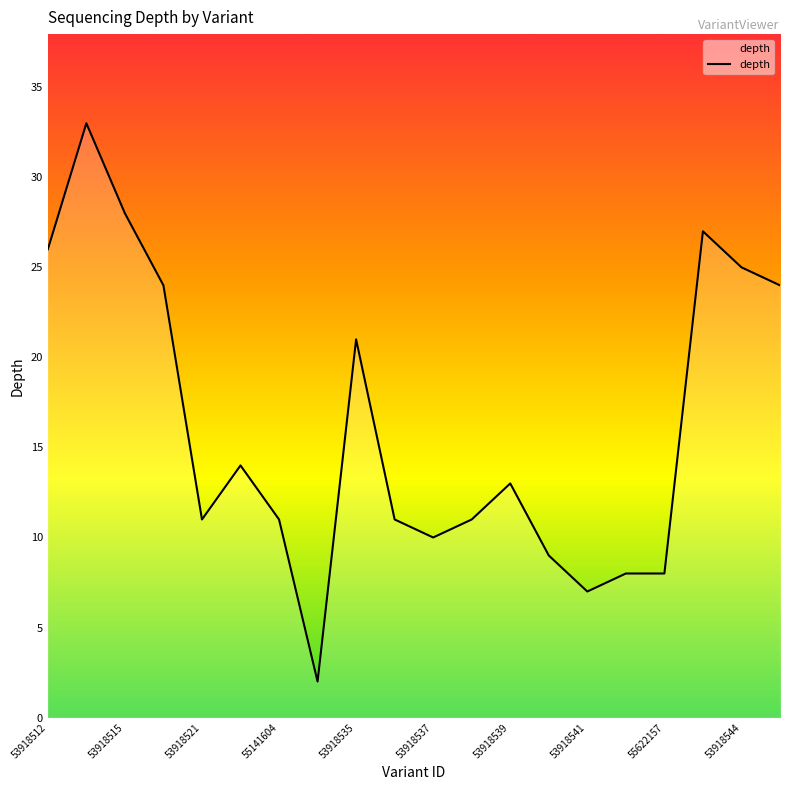

What is the smallest value displayed?

2